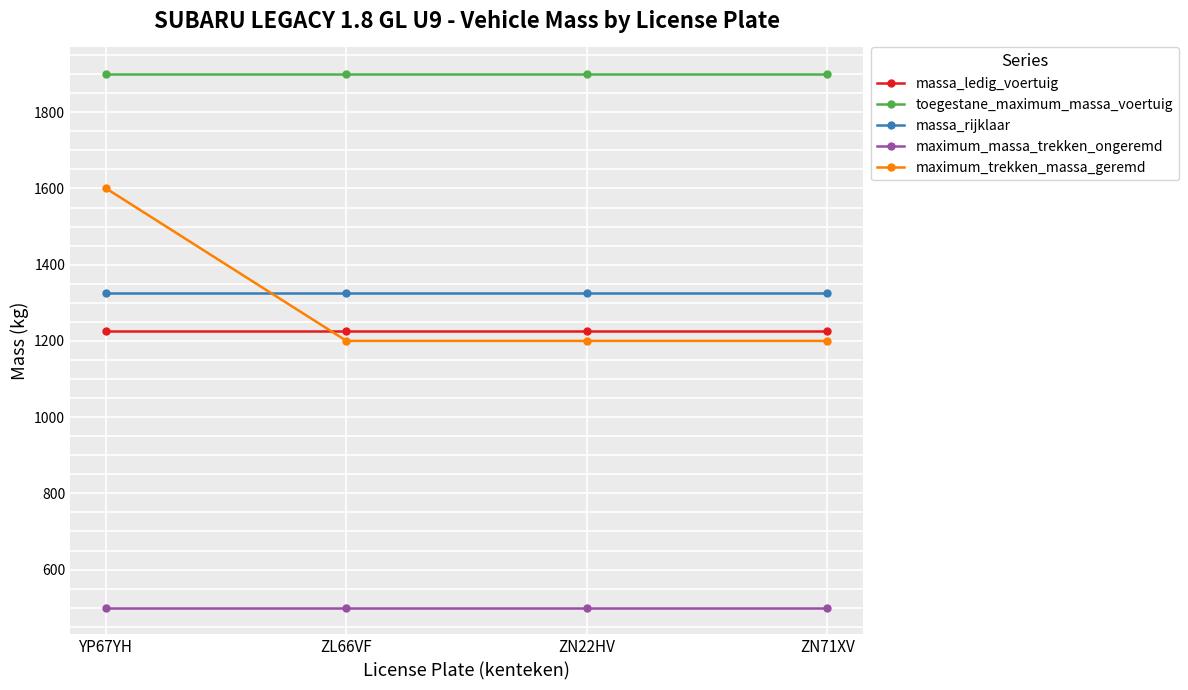

Rank the series by their maximum value, from highest to lowest.

toegestane_maximum_massa_voertuig, maximum_trekken_massa_geremd, massa_rijklaar, massa_ledig_voertuig, maximum_massa_trekken_ongeremd